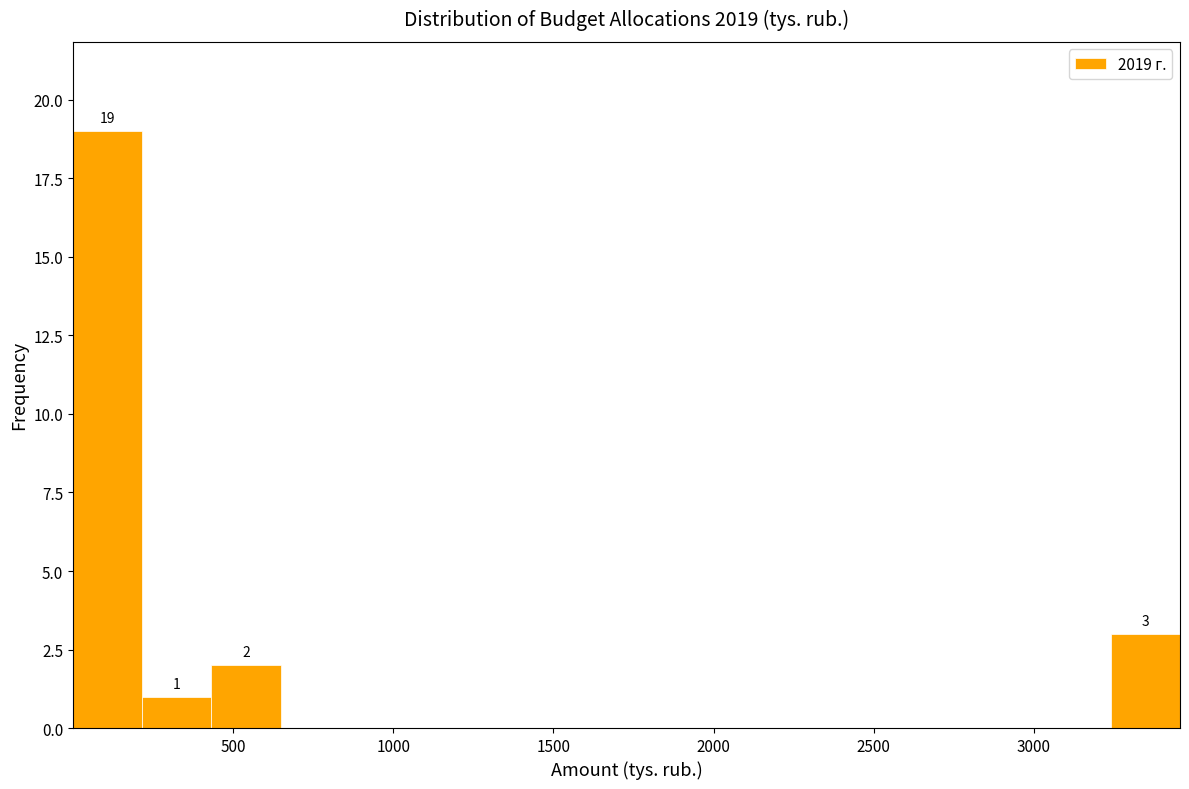

Over which range of the x-axis is the bar tallest?

0 to 200